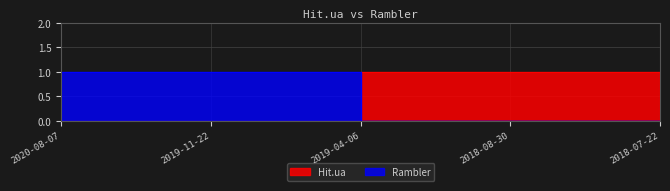

True or false: Rambler has a value of 0 at 2018-08-30.

True